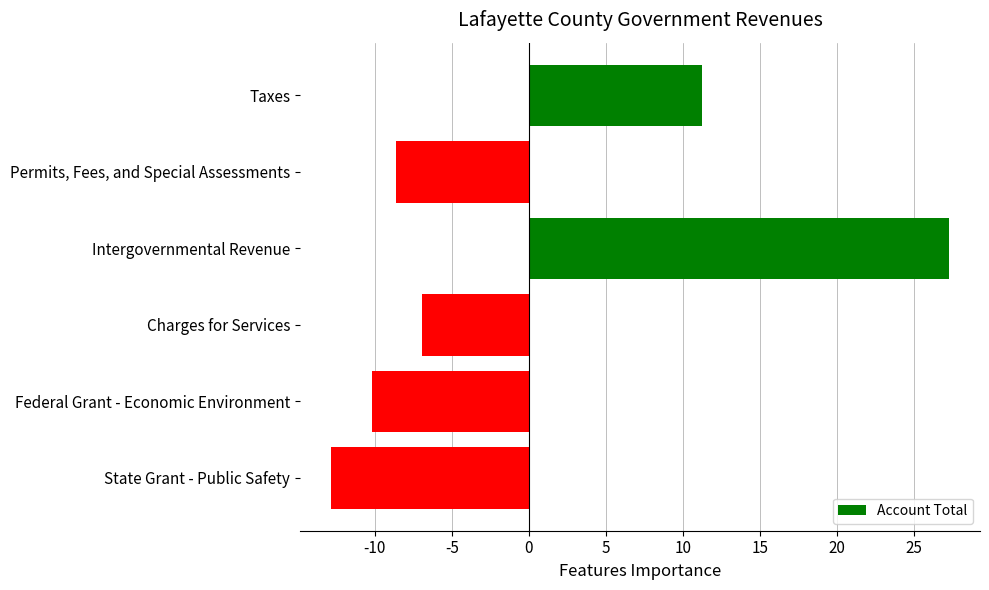

Rank the categories by value from lowest to highest.

State Grant - Public Safety, Federal Grant - Economic Environment, Permits, Fees, and Special Assessments, Charges for Services, Taxes, Intergovernmental Revenue